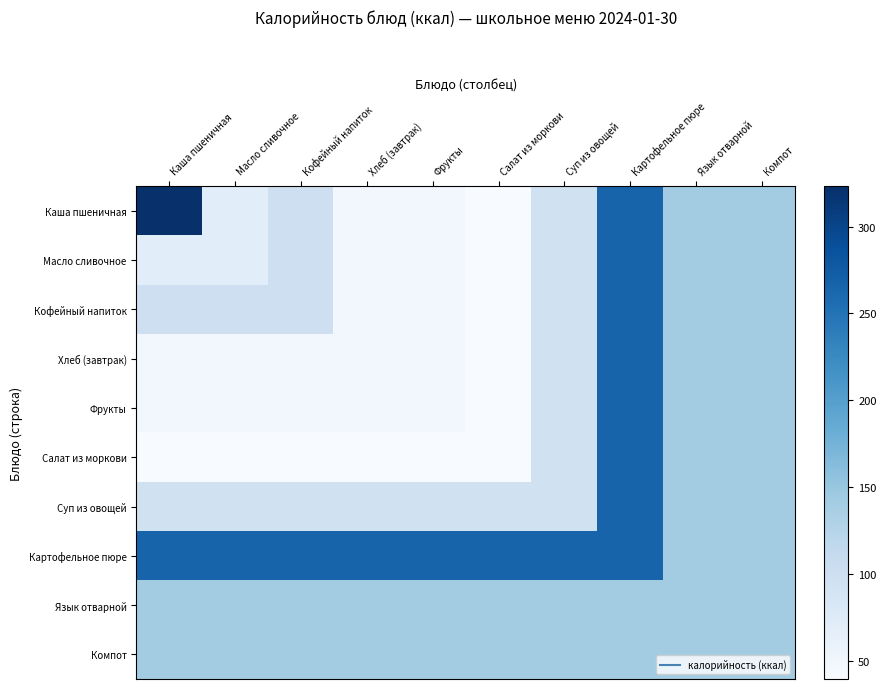

Reading left to right, what are all the values shown in this chart?

Каша пшеничная: Каша пшеничная=323.1	Масло сливочное=70.0	Кофейный напиток=100.6	Хлеб (завтрак)=46.8	Фрукты=47.0	Салат из моркови=39.9	Суп из овощей=95.2	Картофельное пюре=266.4	Язык отварной=141.0	Компот=141.2
Масло сливочное: Каша пшеничная=70.0	Масло сливочное=70.0	Кофейный напиток=100.6	Хлеб (завтрак)=46.8	Фрукты=47.0	Салат из моркови=39.9	Суп из овощей=95.2	Картофельное пюре=266.4	Язык отварной=141.0	Компот=141.2
Кофейный напиток: Каша пшеничная=100.6	Масло сливочное=100.6	Кофейный напиток=100.6	Хлеб (завтрак)=46.8	Фрукты=47.0	Салат из моркови=39.9	Суп из овощей=95.2	Картофельное пюре=266.4	Язык отварной=141.0	Компот=141.2
Хлеб (завтрак): Каша пшеничная=46.8	Масло сливочное=46.8	Кофейный напиток=46.8	Хлеб (завтрак)=46.8	Фрукты=47.0	Салат из моркови=39.9	Суп из овощей=95.2	Картофельное пюре=266.4	Язык отварной=141.0	Компот=141.2
Фрукты: Каша пшеничная=47.0	Масло сливочное=47.0	Кофейный напиток=47.0	Хлеб (завтрак)=47.0	Фрукты=47.0	Салат из моркови=39.9	Суп из овощей=95.2	Картофельное пюре=266.4	Язык отварной=141.0	Компот=141.2
Салат из моркови: Каша пшеничная=39.9	Масло сливочное=39.9	Кофейный напиток=39.9	Хлеб (завтрак)=39.9	Фрукты=39.9	Салат из моркови=39.9	Суп из овощей=95.2	Картофельное пюре=266.4	Язык отварной=141.0	Компот=141.2
Суп из овощей: Каша пшеничная=95.2	Масло сливочное=95.2	Кофейный напиток=95.2	Хлеб (завтрак)=95.2	Фрукты=95.2	Салат из моркови=95.2	Суп из овощей=95.2	Картофельное пюре=266.4	Язык отварной=141.0	Компот=141.2
Картофельное пюре: Каша пшеничная=266.4	Масло сливочное=266.4	Кофейный напиток=266.4	Хлеб (завтрак)=266.4	Фрукты=266.4	Салат из моркови=266.4	Суп из овощей=266.4	Картофельное пюре=266.4	Язык отварной=141.0	Компот=141.2
Язык отварной: Каша пшеничная=141.0	Масло сливочное=141.0	Кофейный напиток=141.0	Хлеб (завтрак)=141.0	Фрукты=141.0	Салат из моркови=141.0	Суп из овощей=141.0	Картофельное пюре=141.0	Язык отварной=141.0	Компот=141.2
Компот: Каша пшеничная=141.2	Масло сливочное=141.2	Кофейный напиток=141.2	Хлеб (завтрак)=141.2	Фрукты=141.2	Салат из моркови=141.2	Суп из овощей=141.2	Картофельное пюре=141.2	Язык отварной=141.2	Компот=141.2